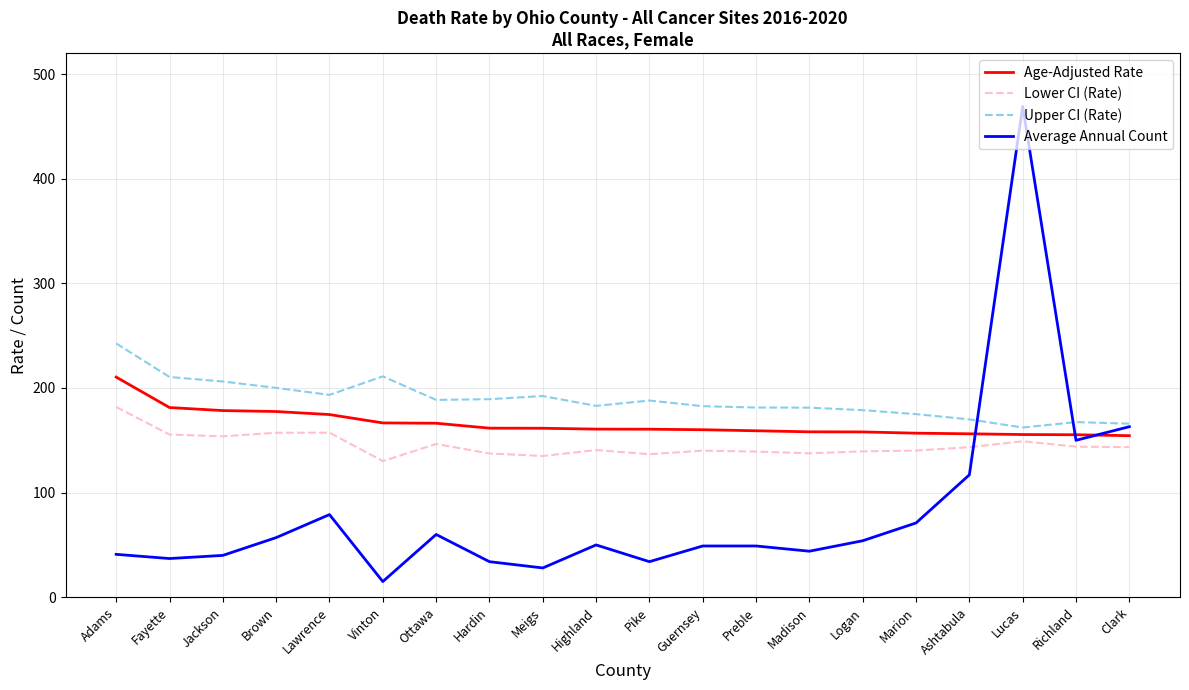

The Upper CI (Rate) series shows 59.9 at Marion. True or false?

False